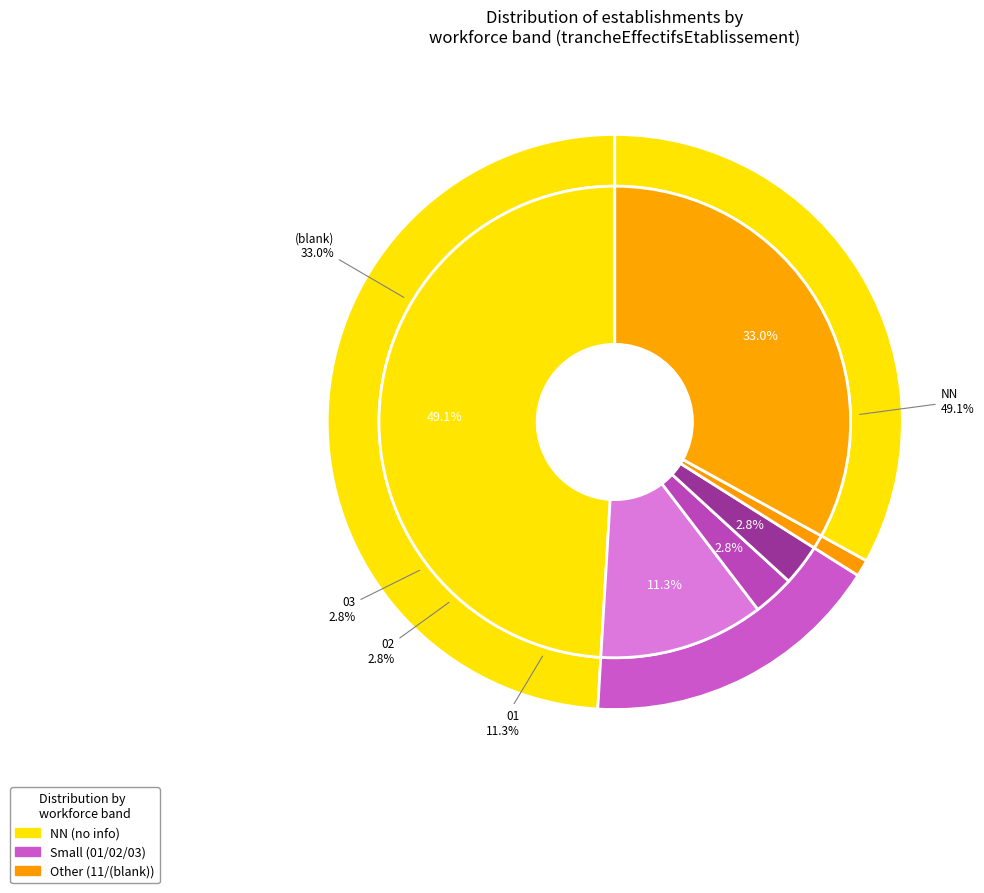

What percentage is the 01 slice, to the nearest percent?

11%